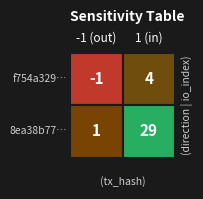

What is the difference between the f754a329… values at 0 and 1?

5